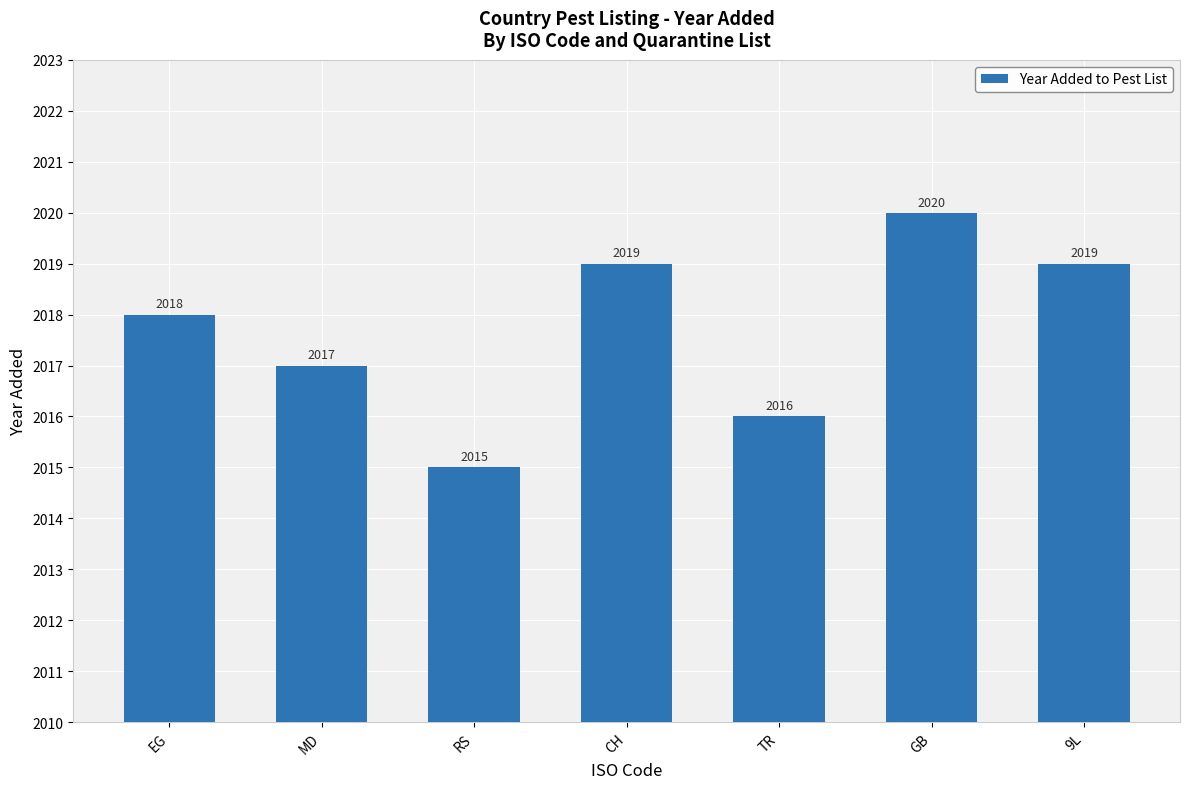

Reading left to right, what are all the values shown in this chart?

EG=2018	MD=2017	RS=2015	CH=2019	TR=2016	GB=2020	9L=2019